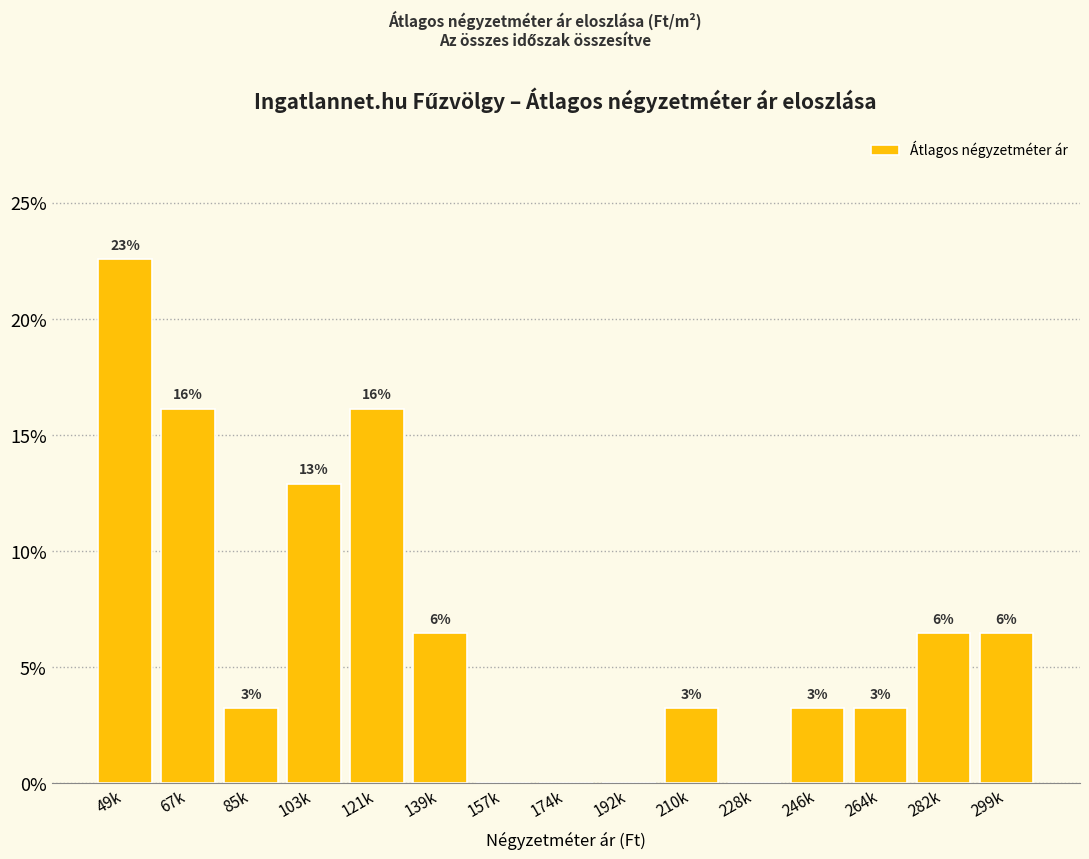

Are the bars horizontal?

No